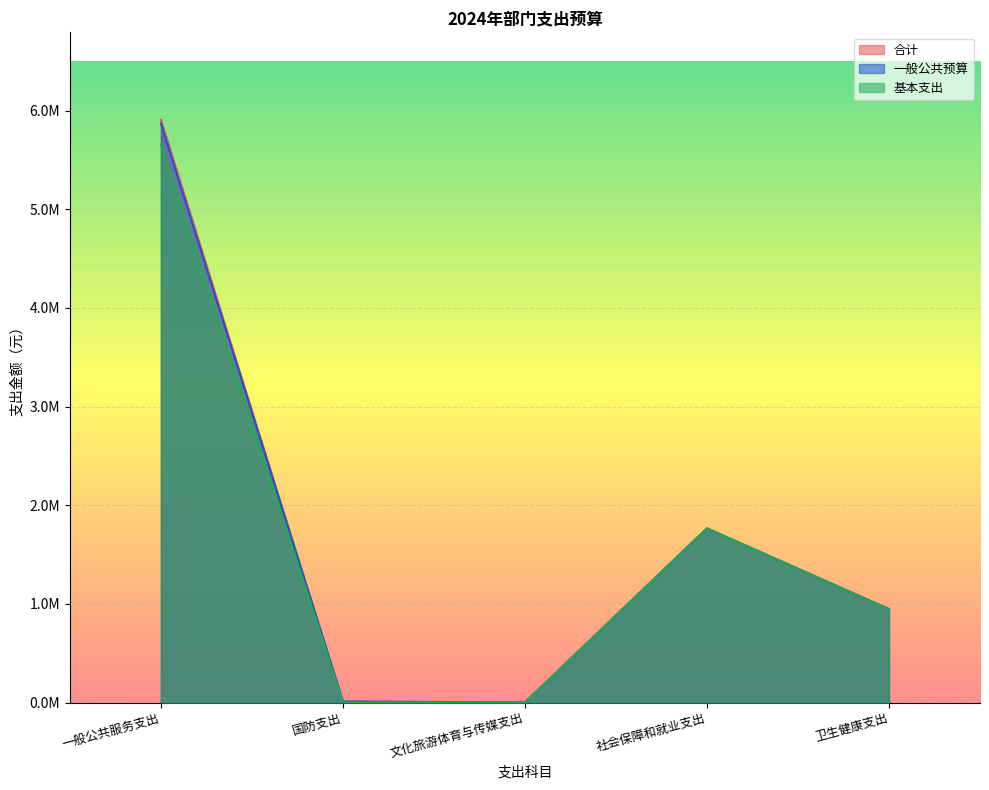

What is the difference between the second highest and minimum values in the 一般公共预算 series?

1763177.0